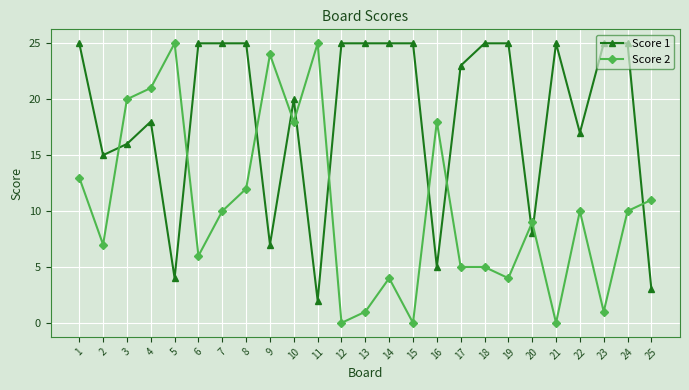

What is the sum of the Score 2 values at 8 and 17?

17